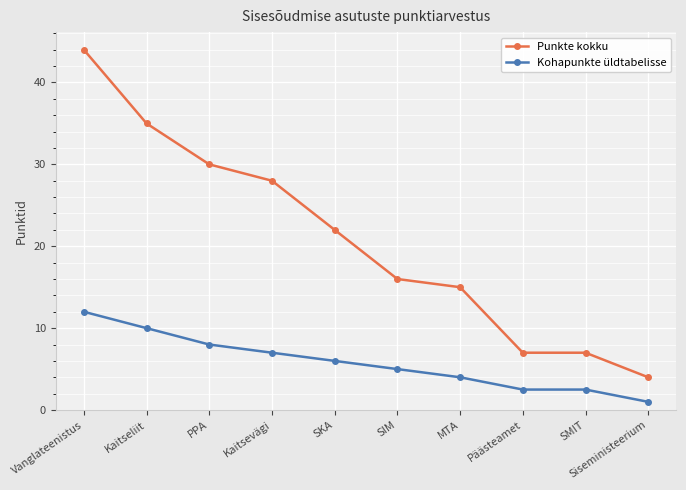

True or false: Kohapunkte üldtabelisse and Punkte kokku cross at least once.

False